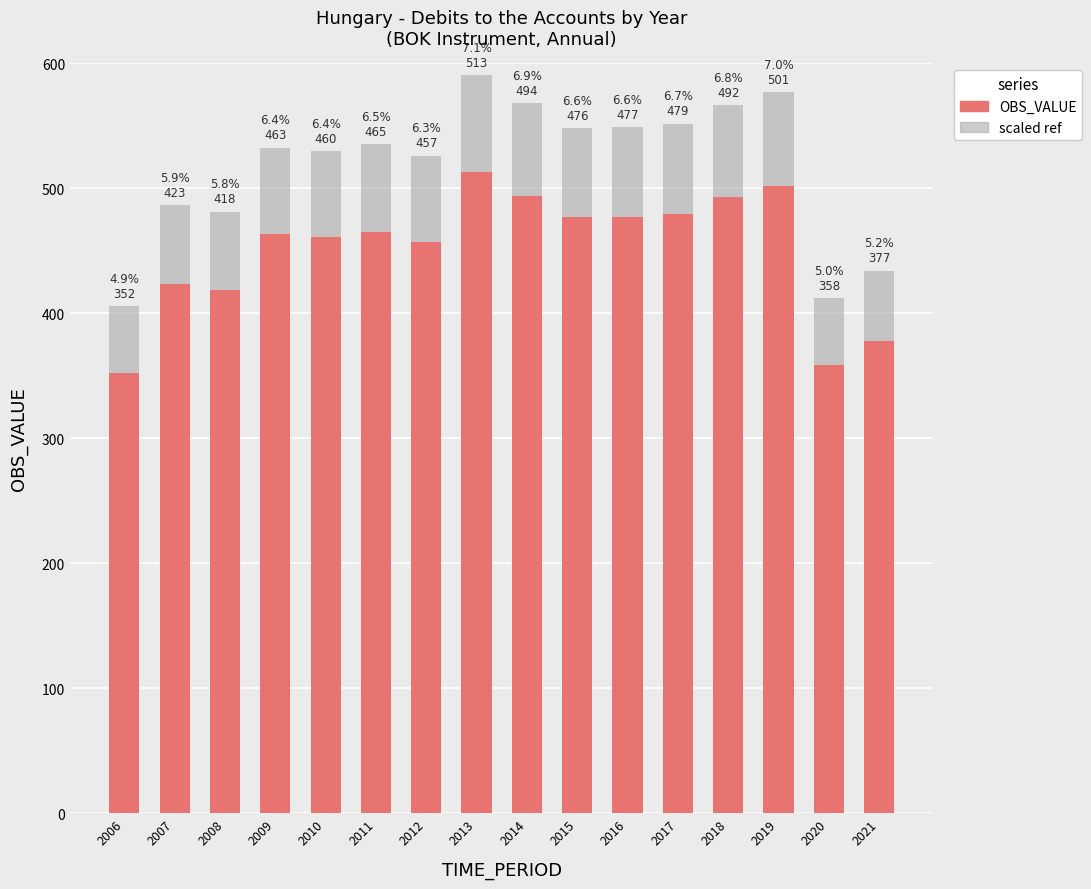

What is the difference between the second highest and minimum values?

148.9